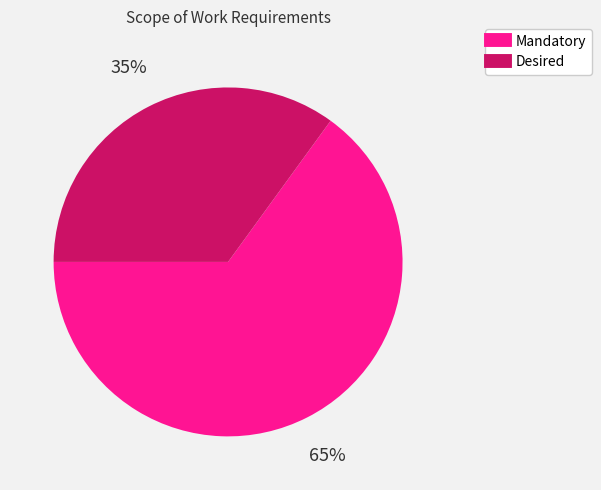

Is the sum of Desired and Mandatory greater than half?

Yes